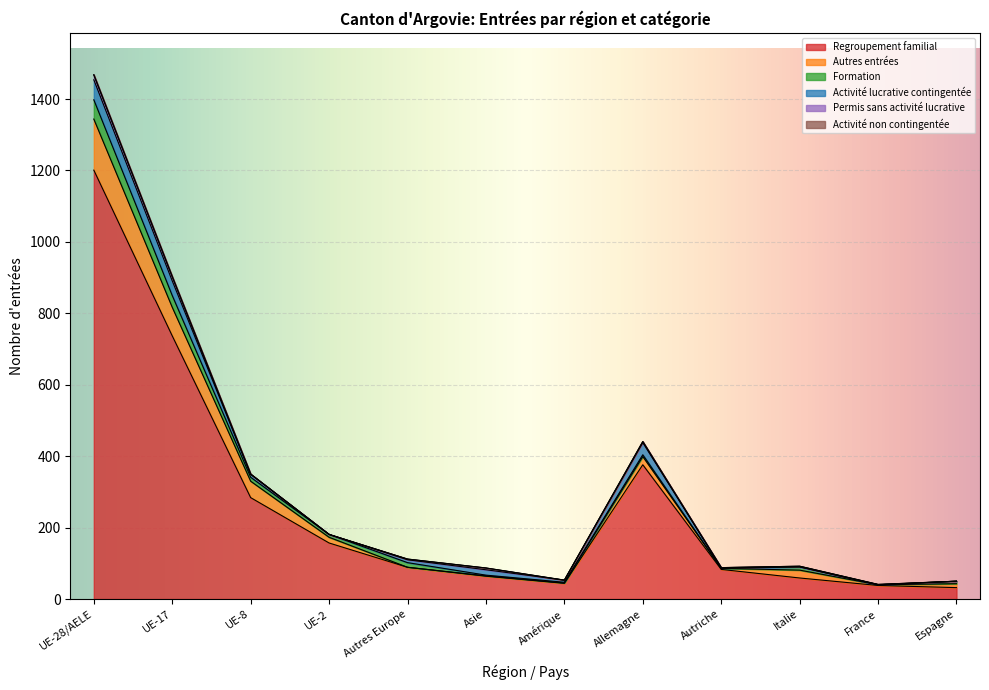

Read the Formation value at UE-28/AELE.

54